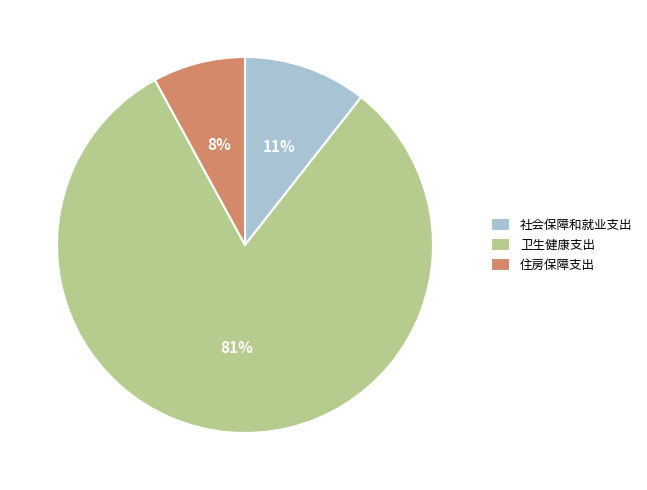

Rank the categories by value from lowest to highest.

住房保障支出, 社会保障和就业支出, 卫生健康支出